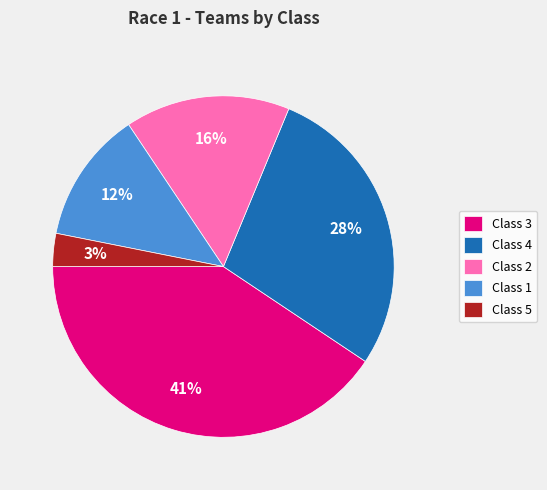

Combined, do Class 2 and Class 3 account for over 50%?

Yes